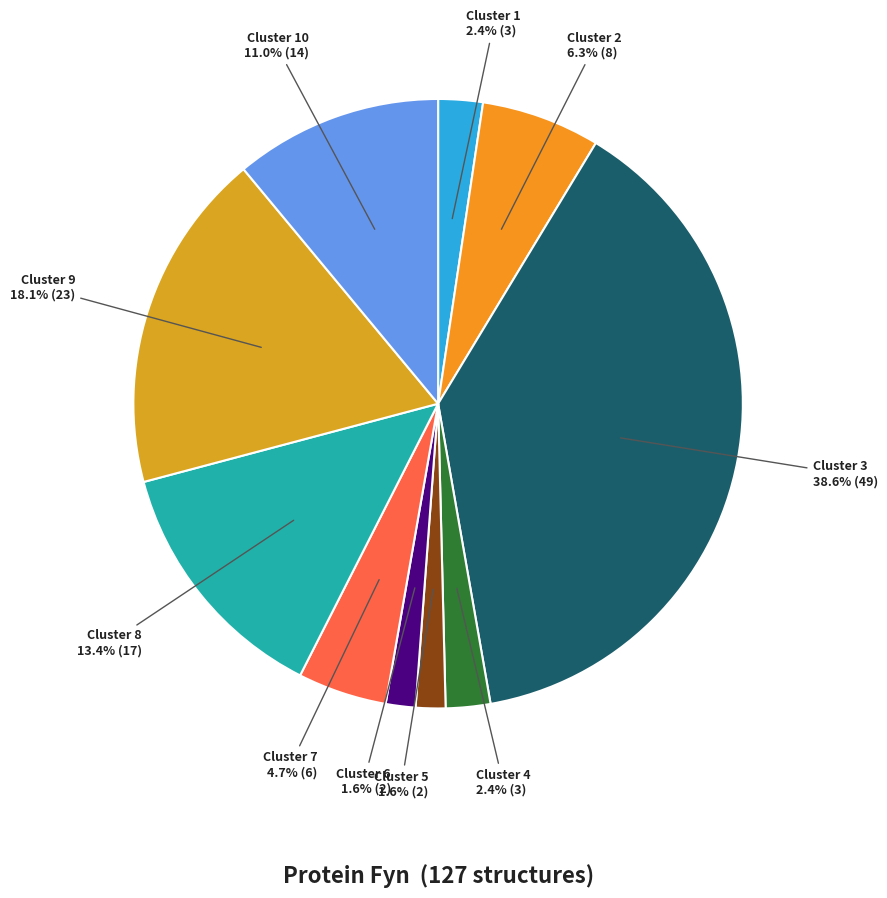

Count the number of slices in the pie.

10